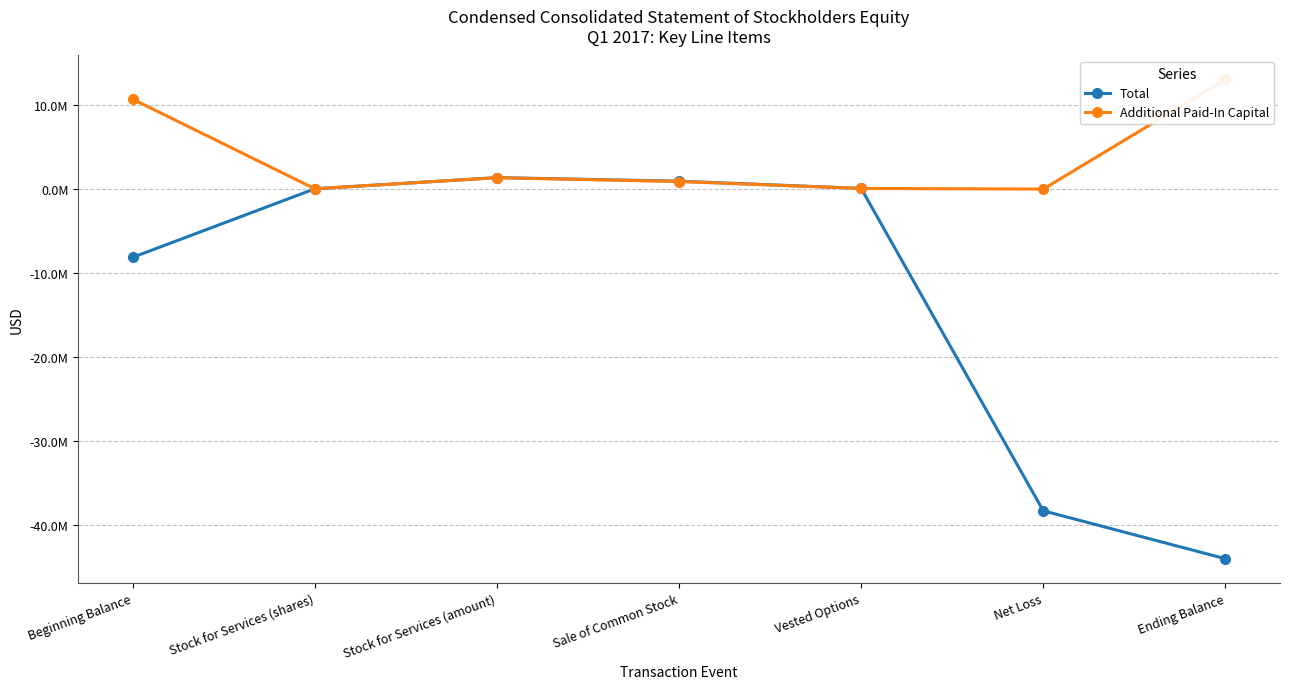

Where is the first local maximum for Total?

Stock for Services (amount)